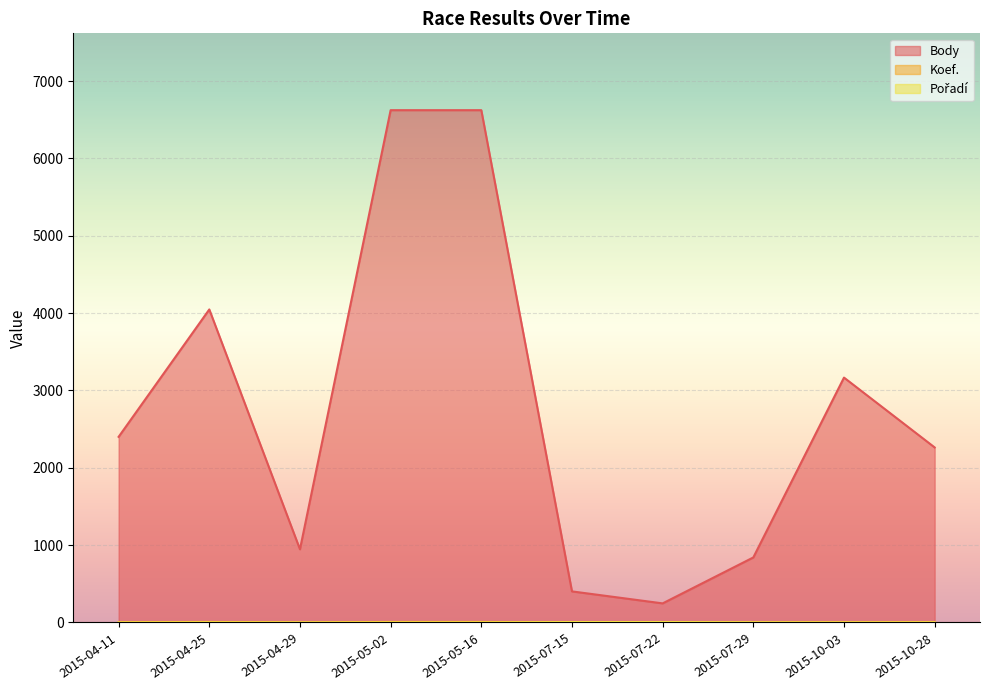

What are all the series names shown in the legend?

Body, Koef., Pořadí